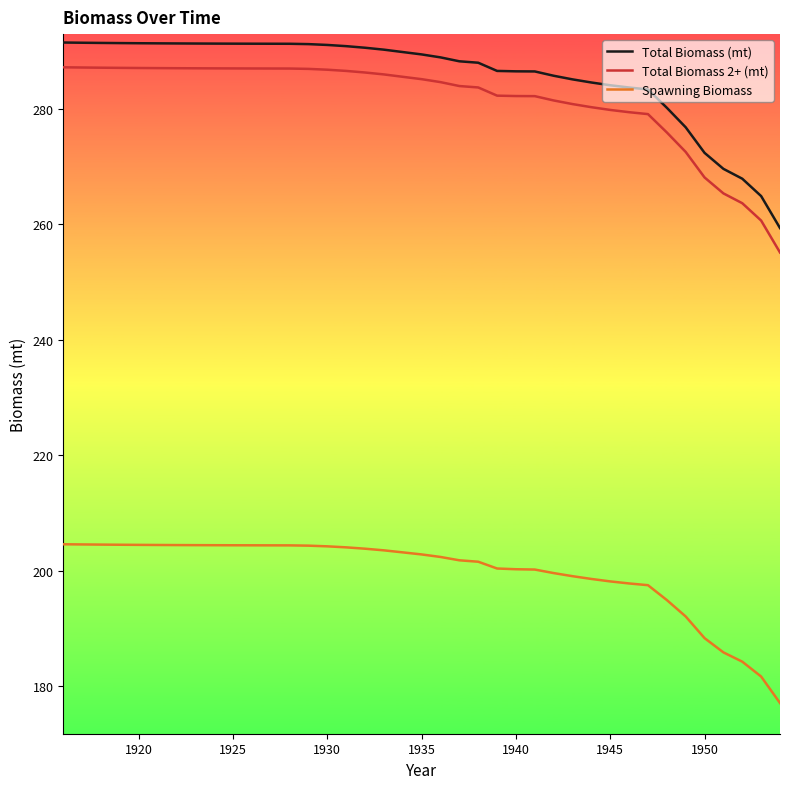

Which series has the largest range (max minus min)?

Total Biomass (mt)